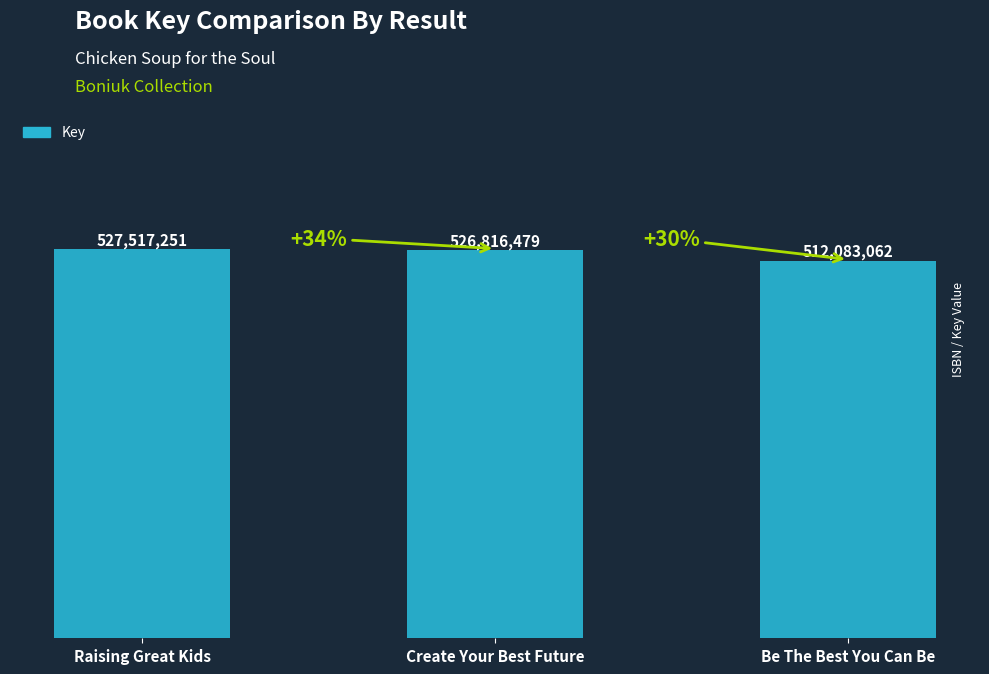

The chart shows a value of 118471285 at Create Your Best Future. True or false?

False